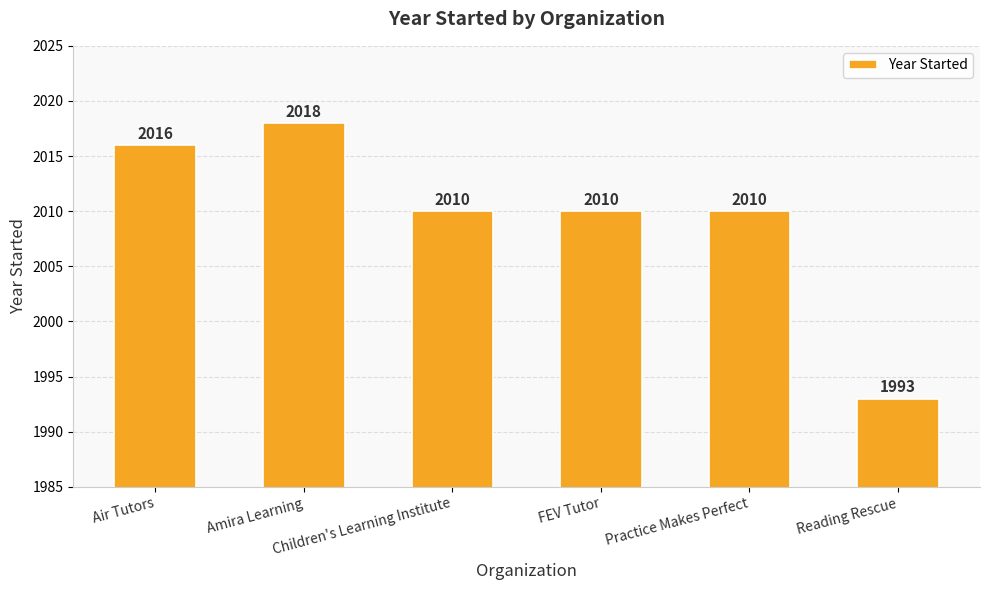

Are the bars grouped side by side (vs. stacked)?

No